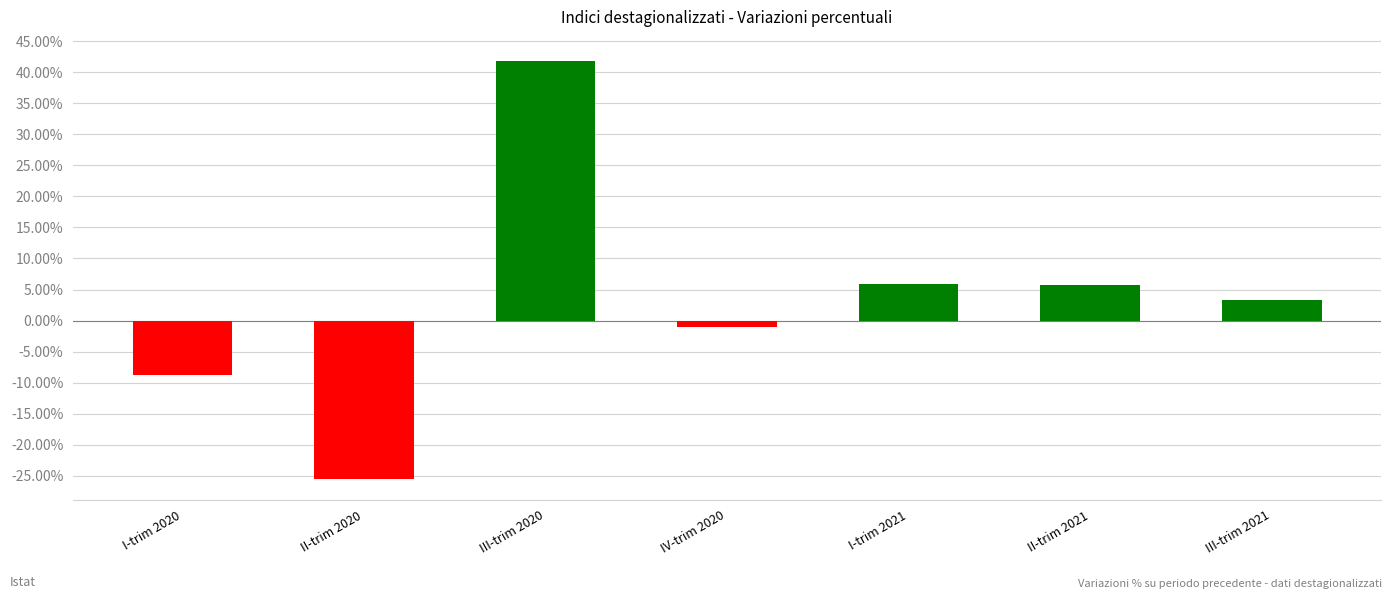

What is the sum of the values at II-trim 2020 and I-trim 2020?

-34.2